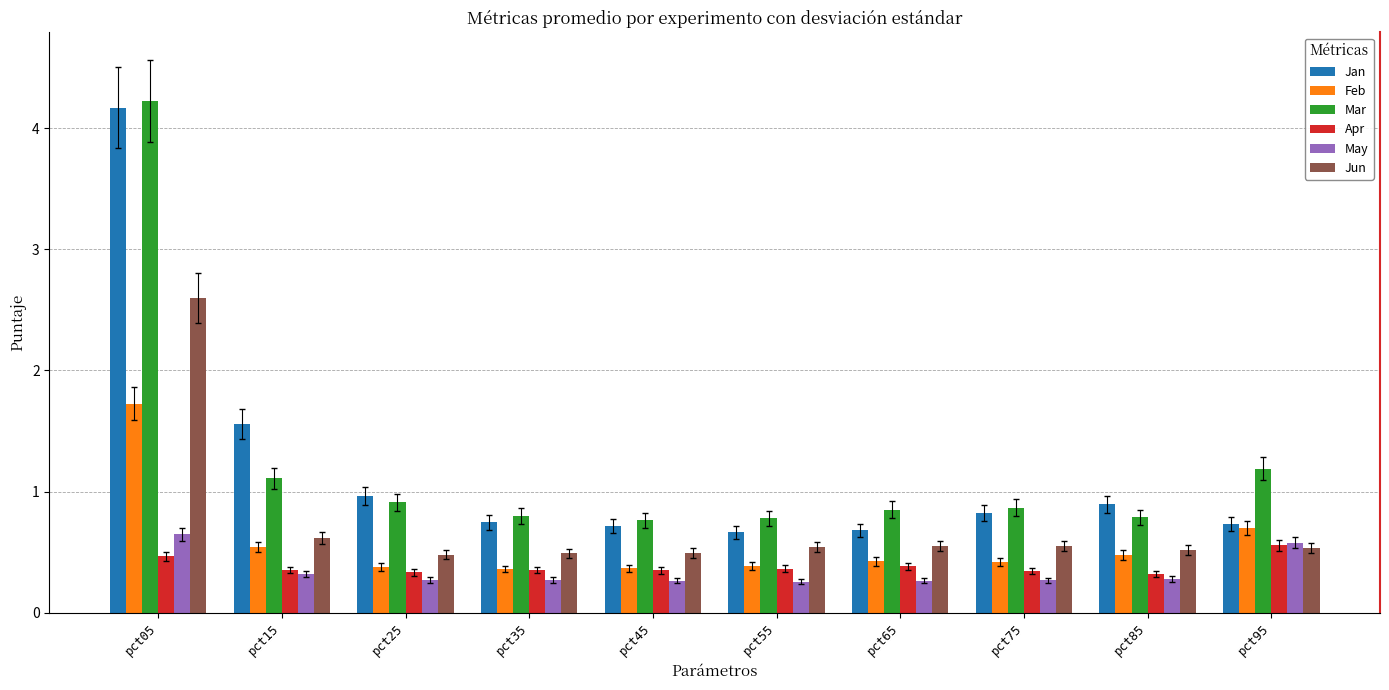

What is the difference between the maximum and minimum values in the Mar series?

3.5